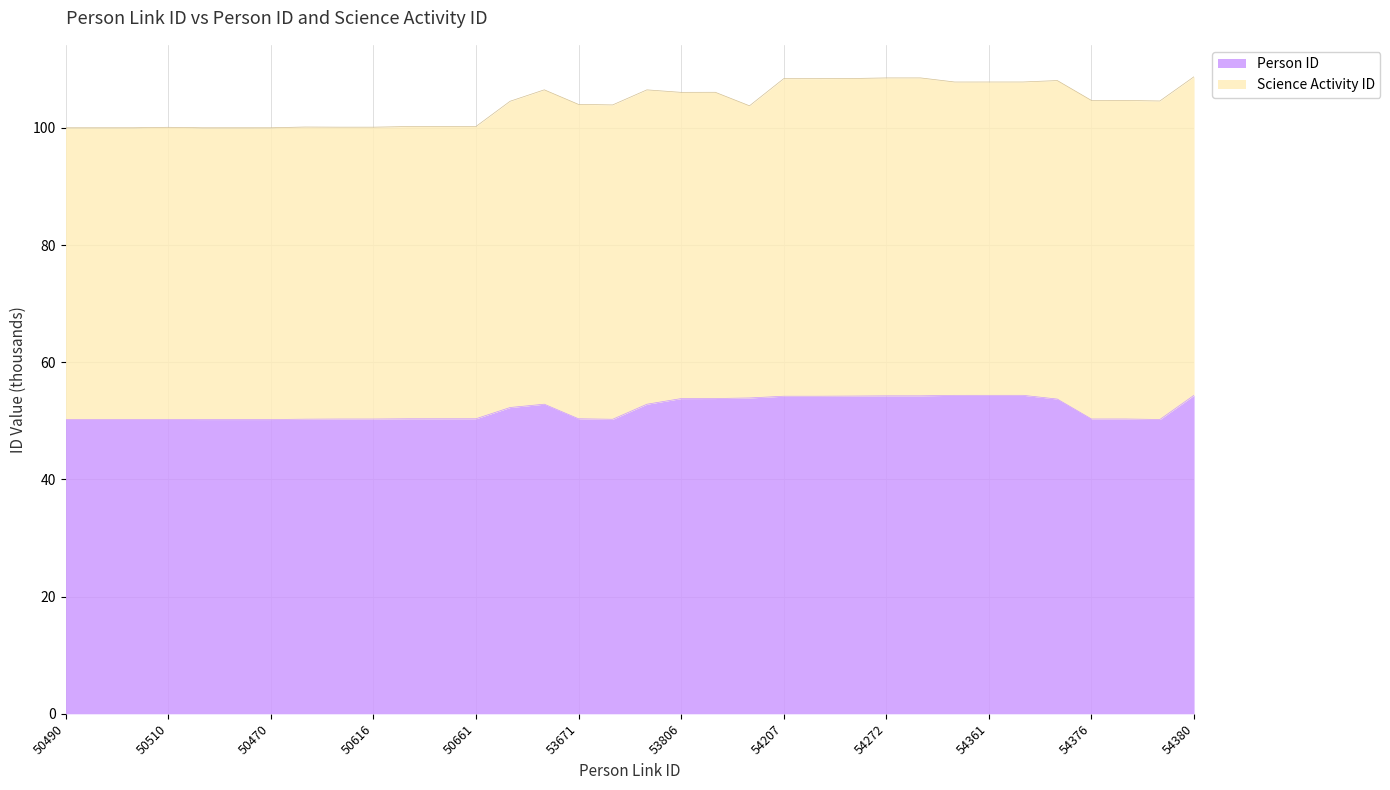

At which category does the data reach its first local peak?

50510